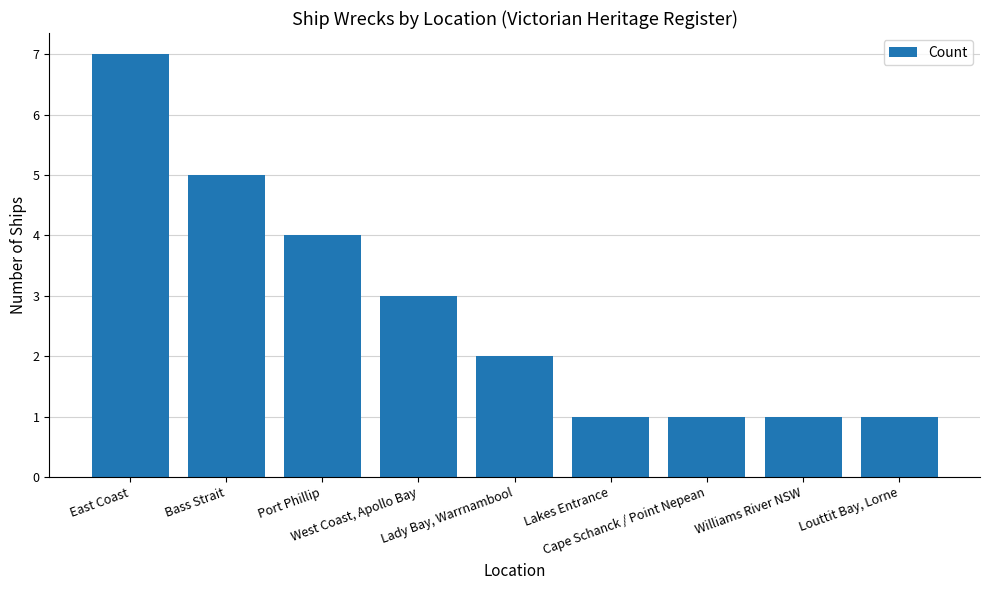

What is the smallest value displayed?

1